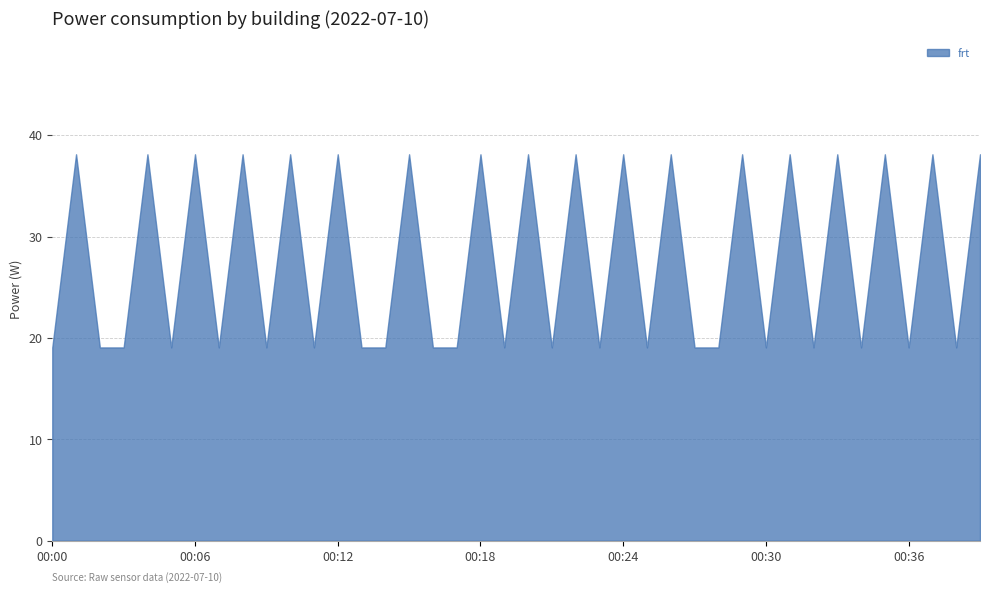

The value at 00:31 is 38.1. True or false?

True